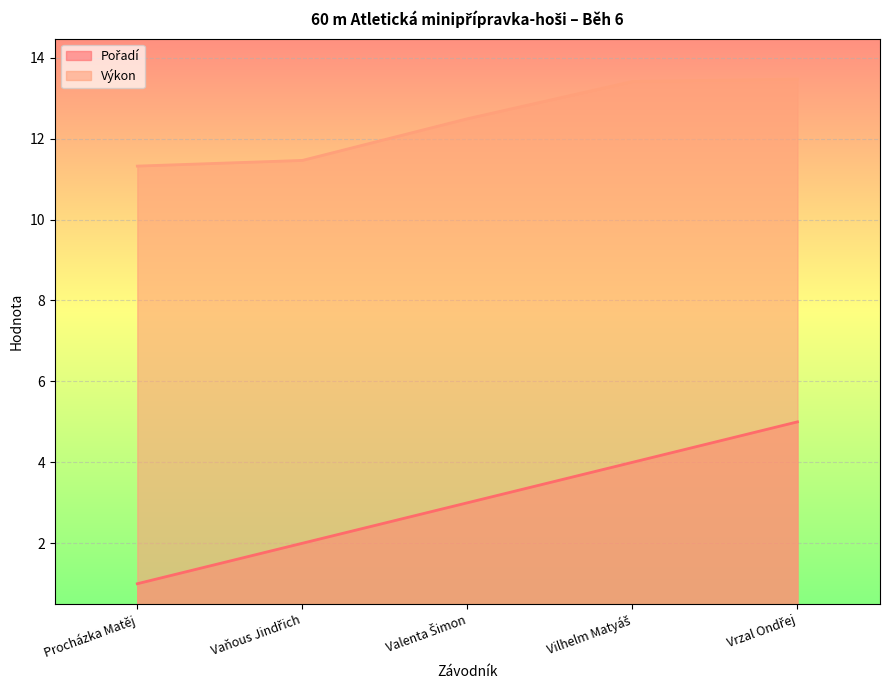

True or false: Pořadí and Výkon cross at least once.

False